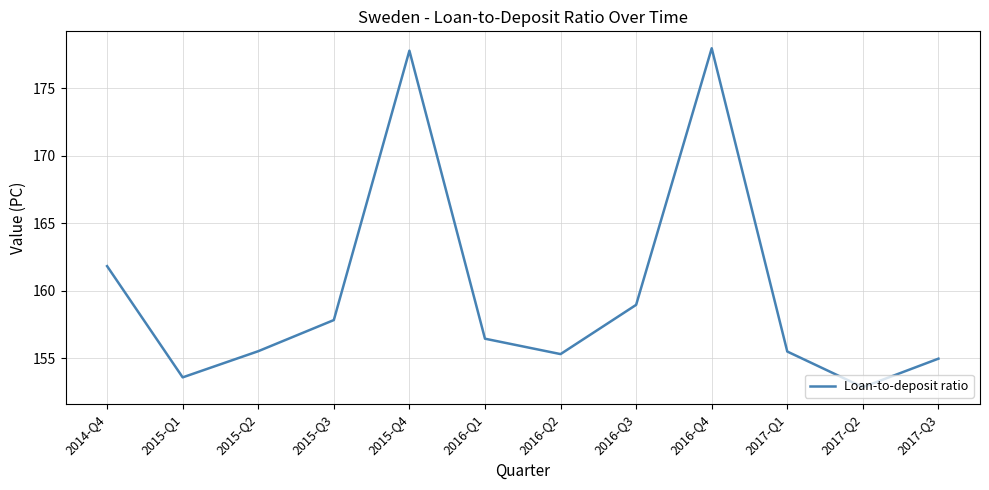

At which category does the chart reach its minimum across all series?

2017-Q2